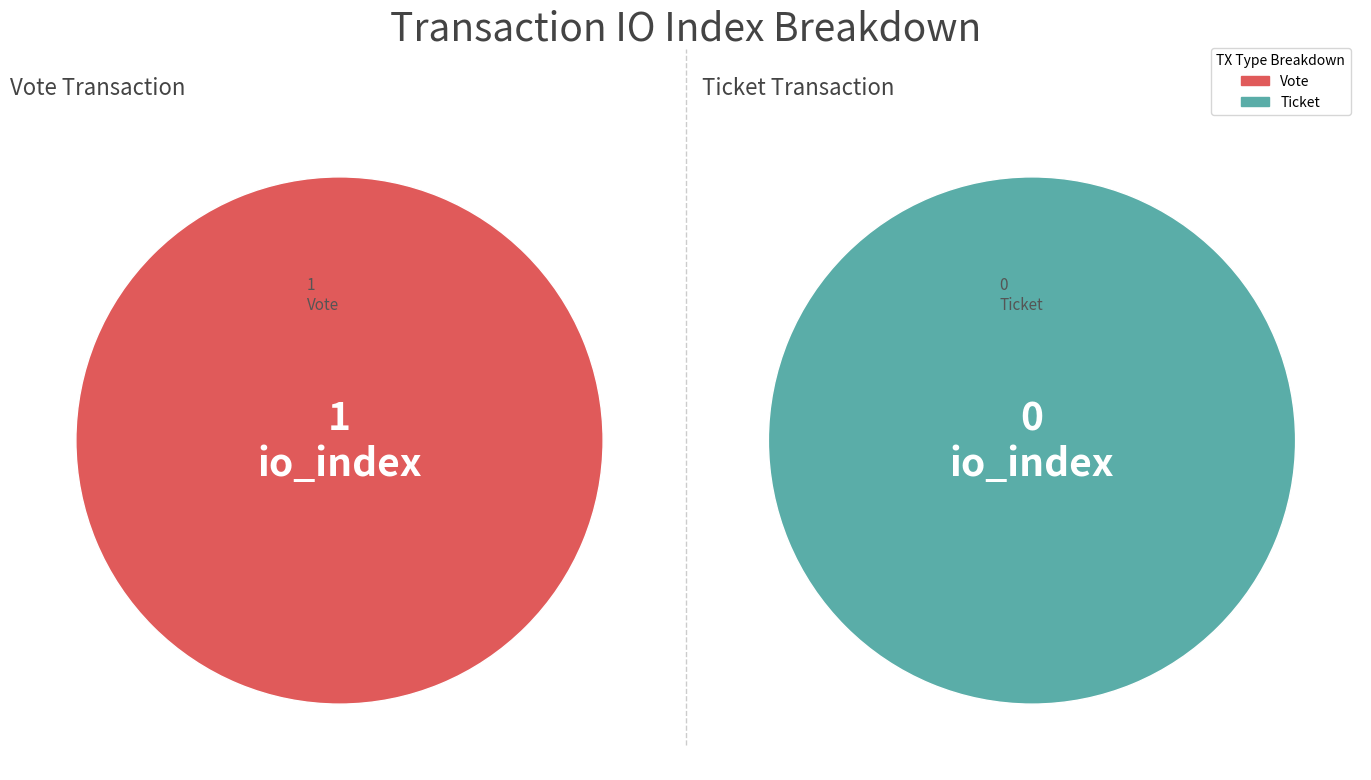

Rank the categories by value from highest to lowest.

Vote, Ticket